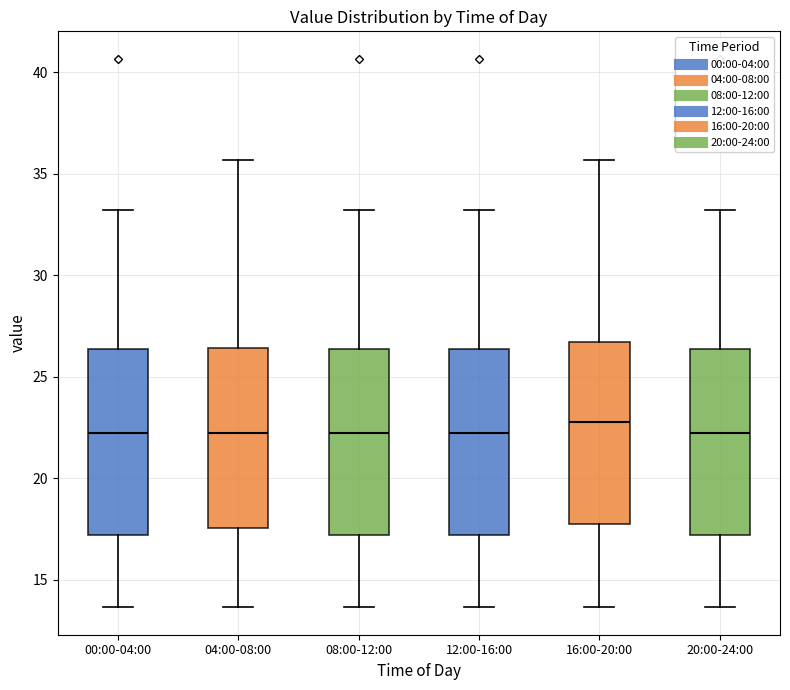

Reading left to right, read every box against the y-axis: the position of its median line, the range the box covers, and the ends of its whiskers. The values are not printed on the chart, so give them approximately, as read against the axis.

00:00-04:00: median 22.5, box 17.0 to 26.5, whiskers 13.5 to 33.0
04:00-08:00: median 22.5, box 17.5 to 26.5, whiskers 13.5 to 35.5
08:00-12:00: median 22.5, box 17.0 to 26.5, whiskers 13.5 to 33.0
12:00-16:00: median 22.5, box 17.0 to 26.5, whiskers 13.5 to 33.0
16:00-20:00: median 23.0, box 18.0 to 26.5, whiskers 13.5 to 35.5
20:00-24:00: median 22.5, box 17.0 to 26.5, whiskers 13.5 to 33.0